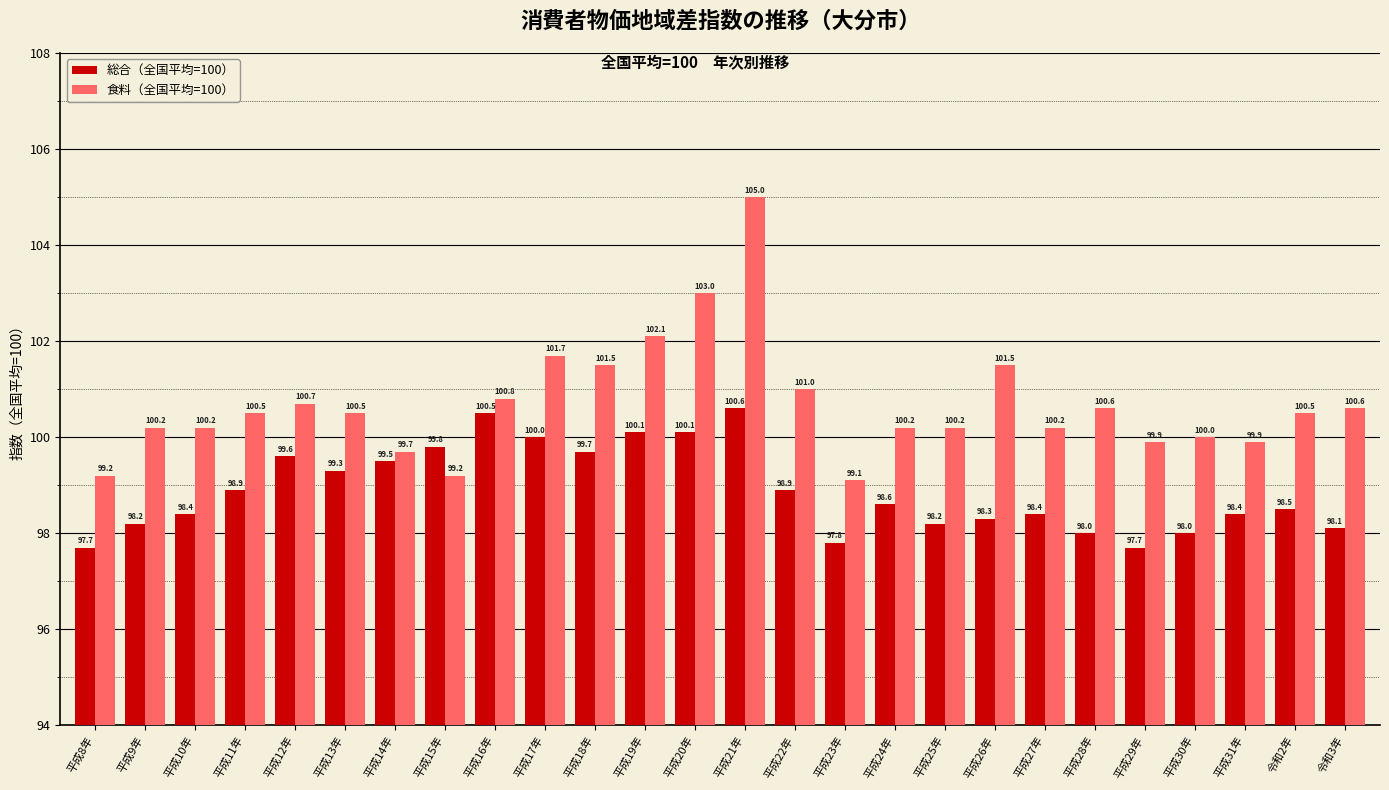

What are all the series names shown in the legend?

総合（全国平均=100）, 食料（全国平均=100）